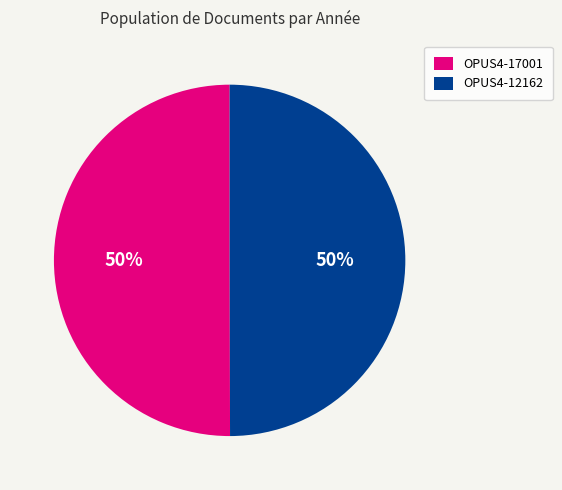

What is the ratio of the value at OPUS4-17001 to the value at OPUS4-12162?

1.0